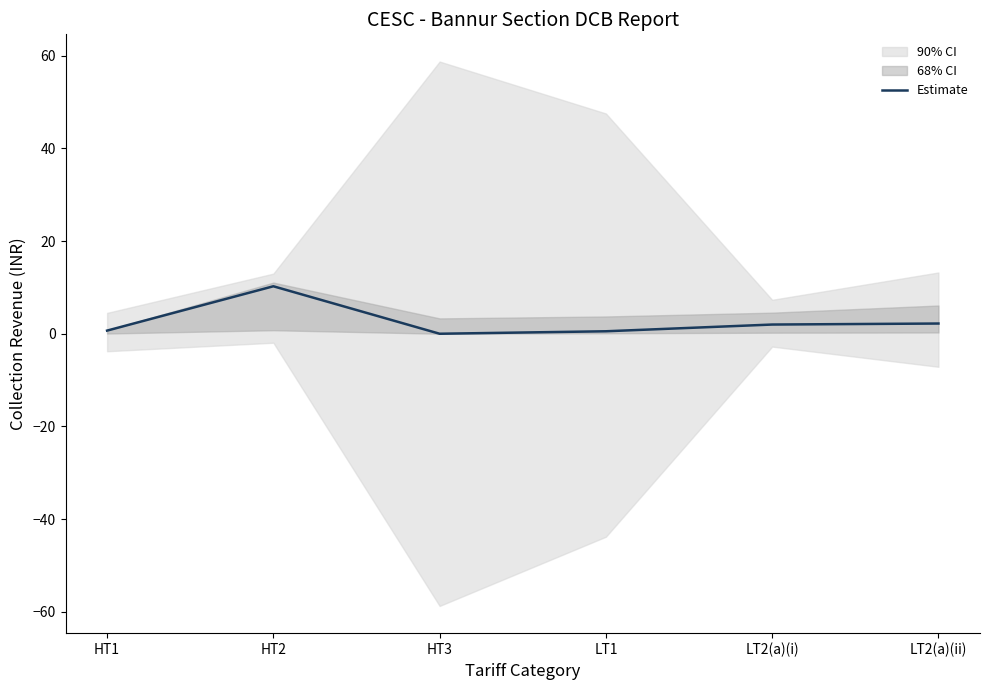

The chart shows a value of 2.2 at LT2(a)(ii). True or false?

True